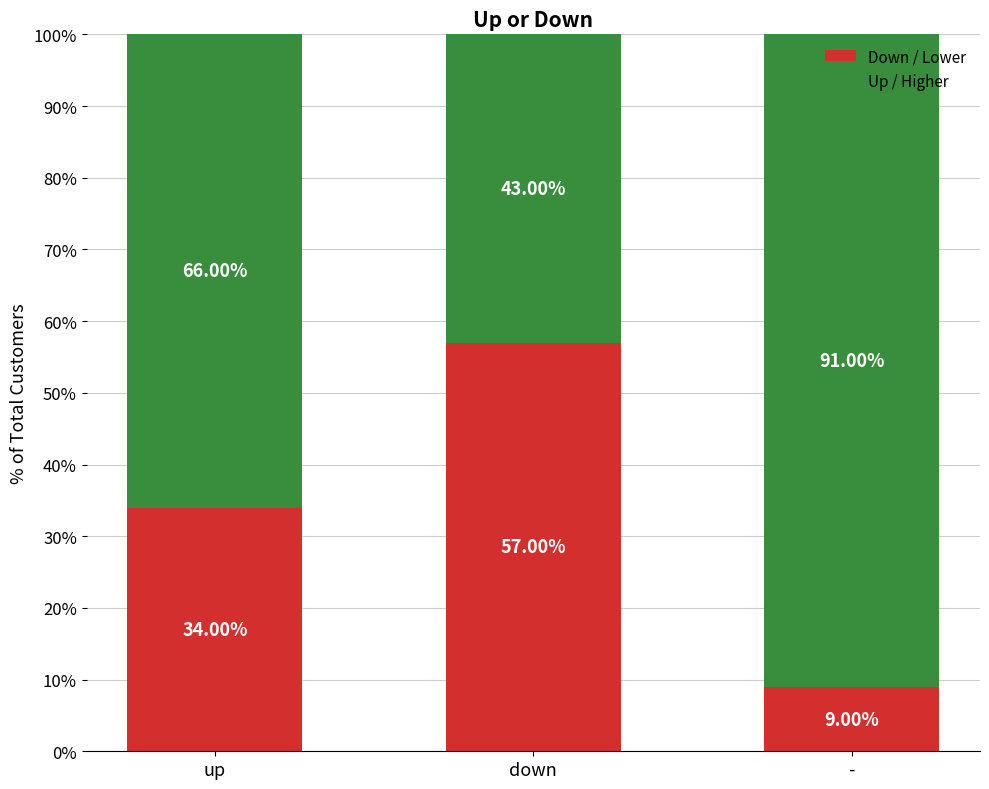

At which label does Down / Lower reach its peak?

down